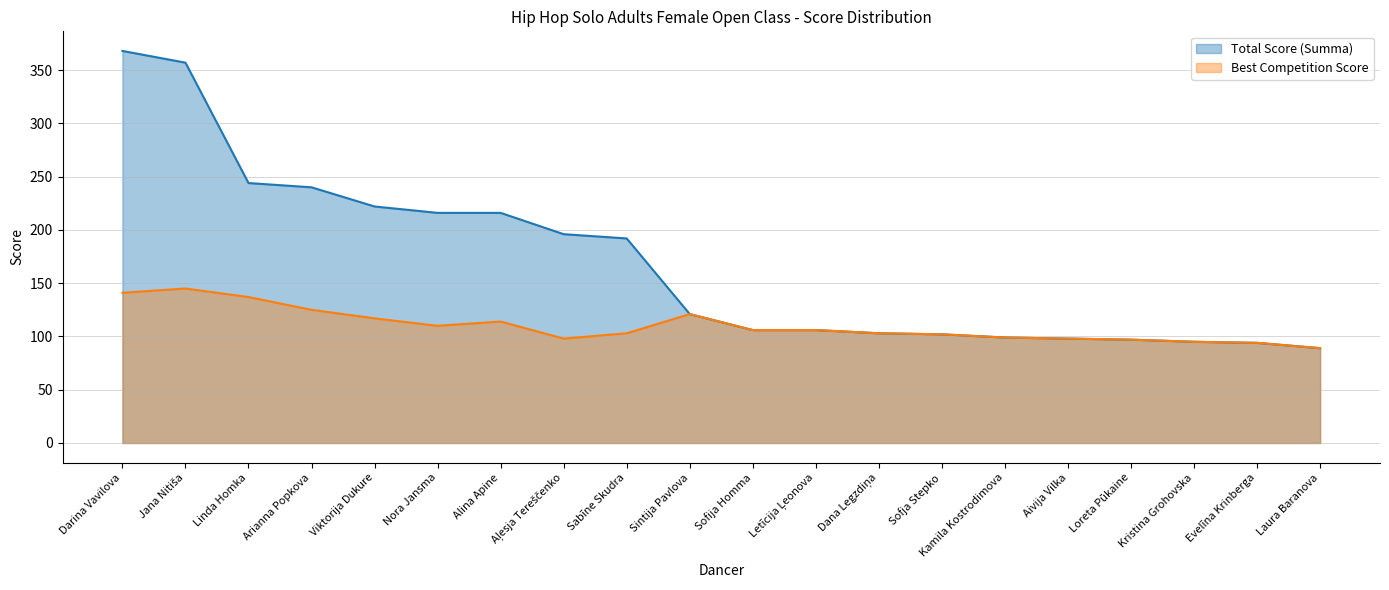

Is it true that Best Competition Score equals 110 at Nora Jansma?

True